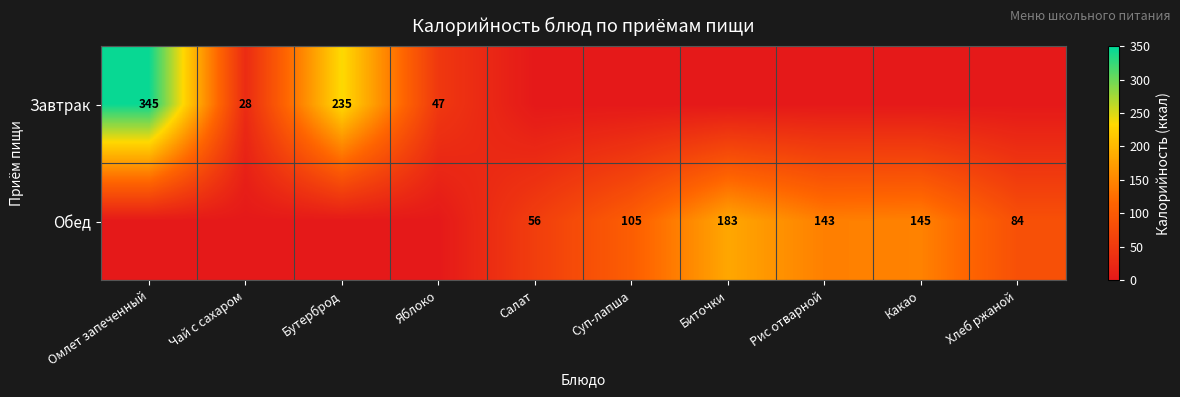

Is the value of Завтрак at Яблоко greater than the value of Обед at Суп-лапша?

No